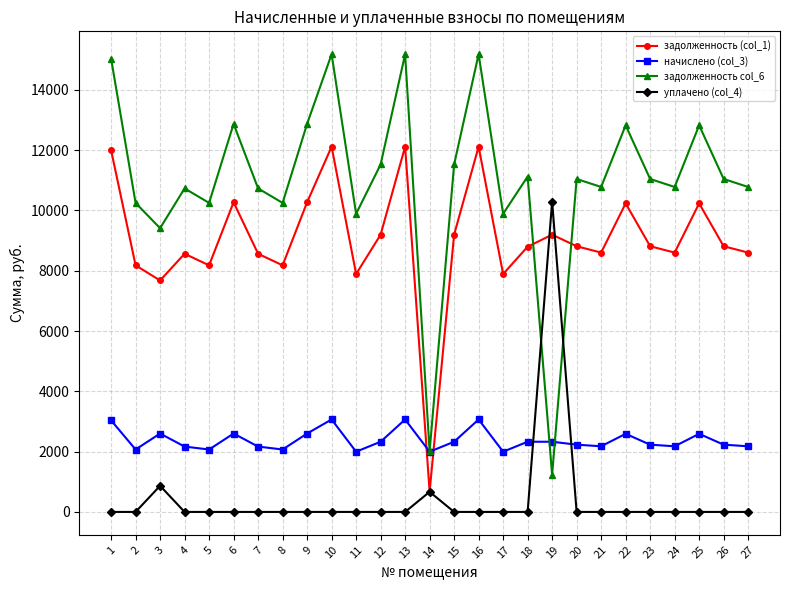

What is the difference between the maximum and minimum values in the задолженность (col_1) series?

11439.7